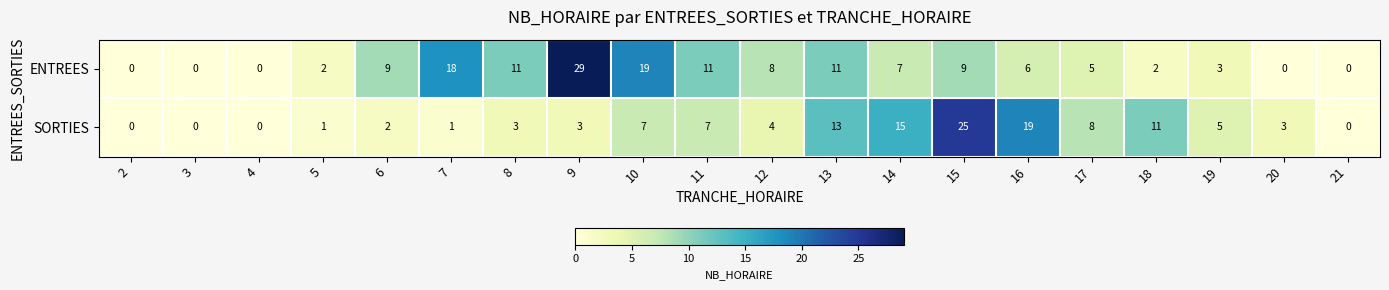

What is the difference between the highest and lowest values at 8?

8